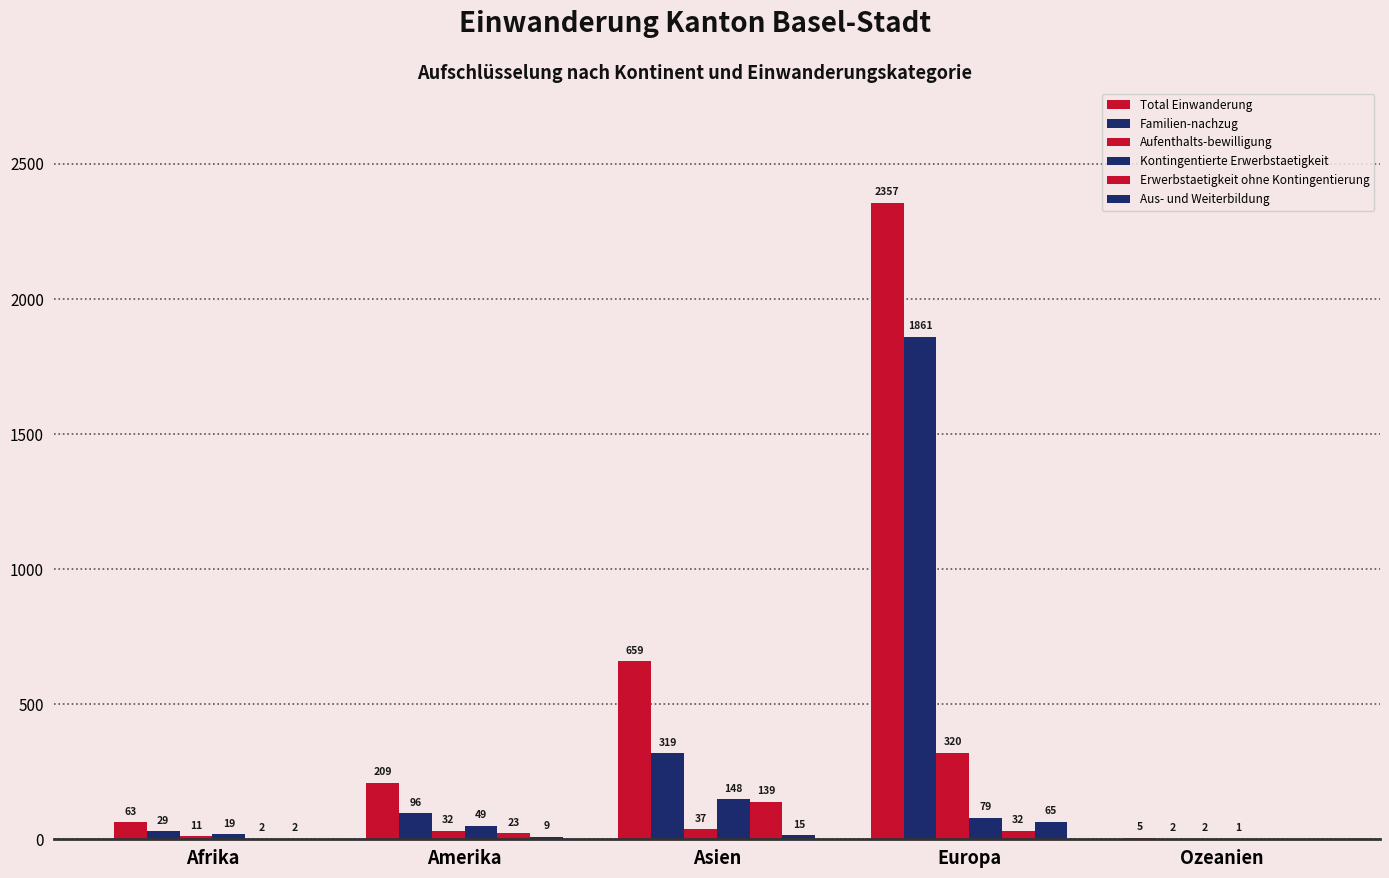

At which category is the sum across all series the highest?

Europa